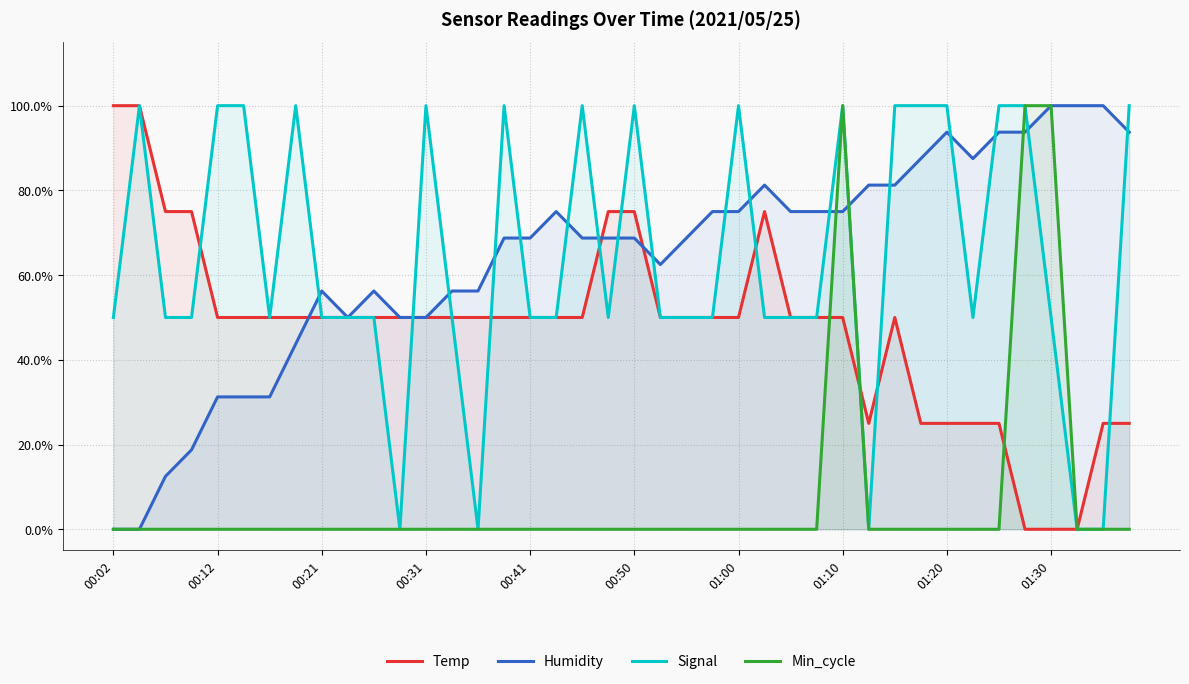

The Signal series shows 1.0 at 01:00. True or false?

True